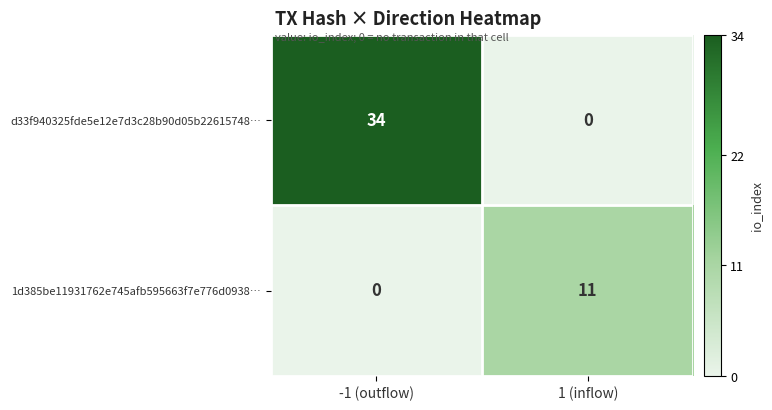

What is the difference between the maximum and minimum values in the d33f940325fde5e12e7d3c28b90d05b22615748… series?

34